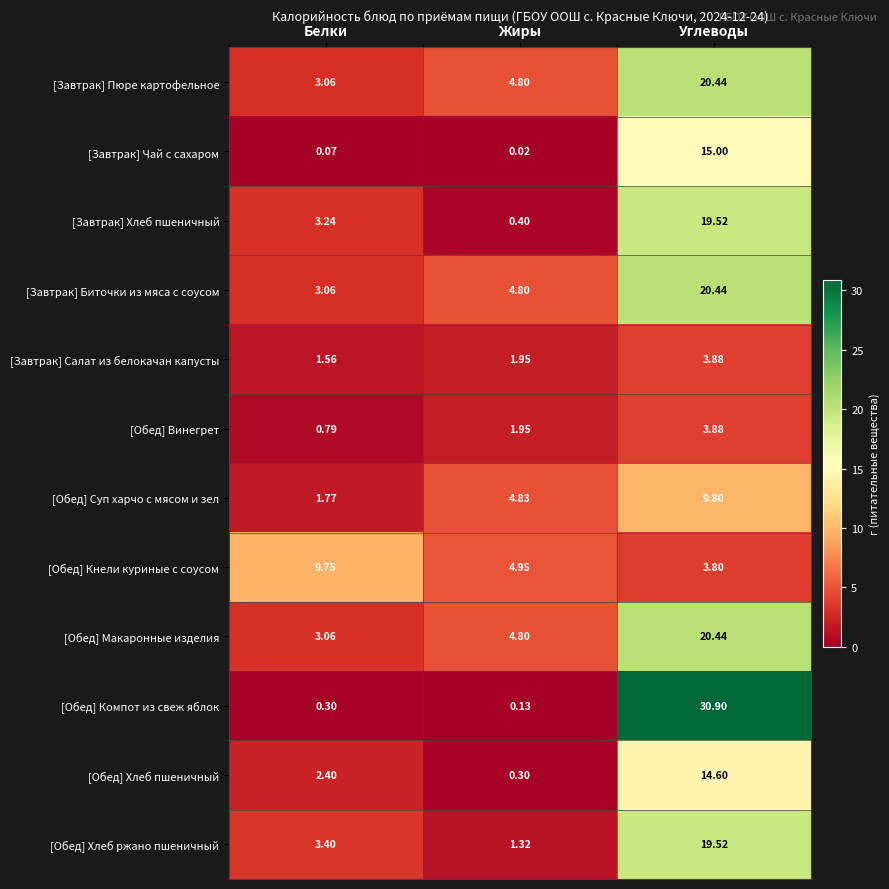

Which series has the largest total across all categories?

[Обед] Компот из свеж яблок